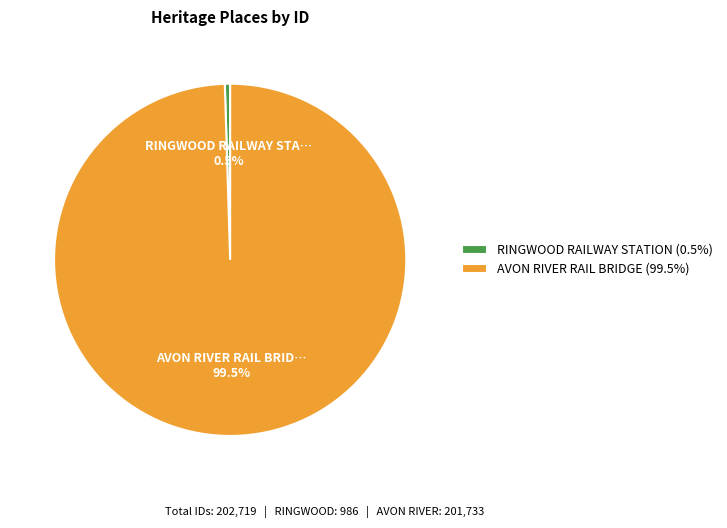

How many slices are in this pie chart?

2